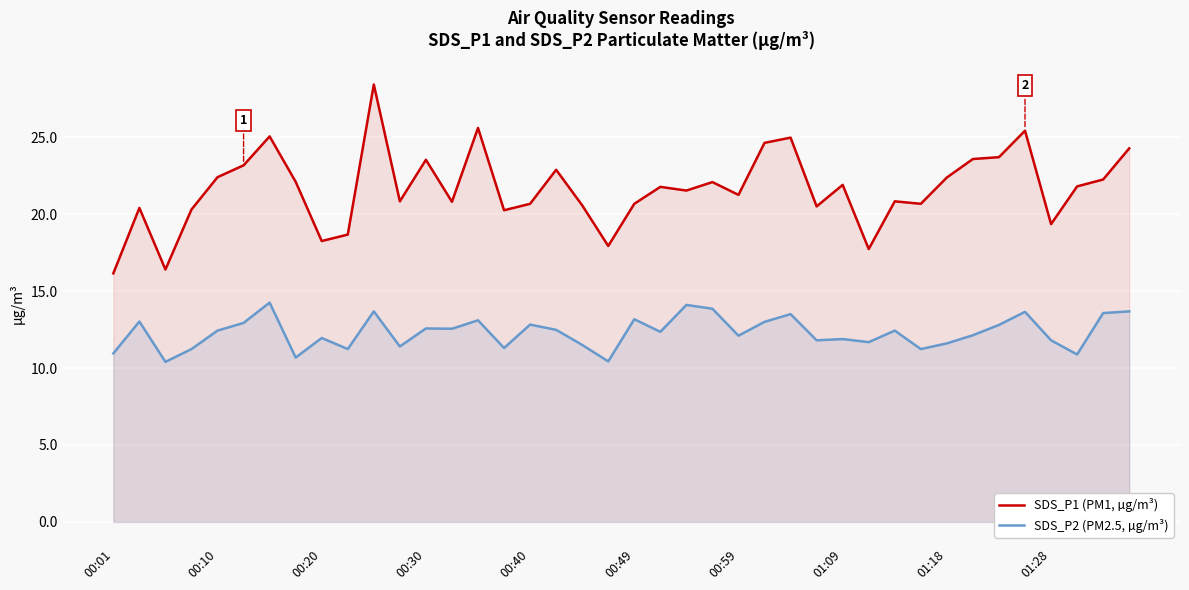

True or false: SDS_P1 (PM1, µg/m³) has a value of 22.9 at 17.

True